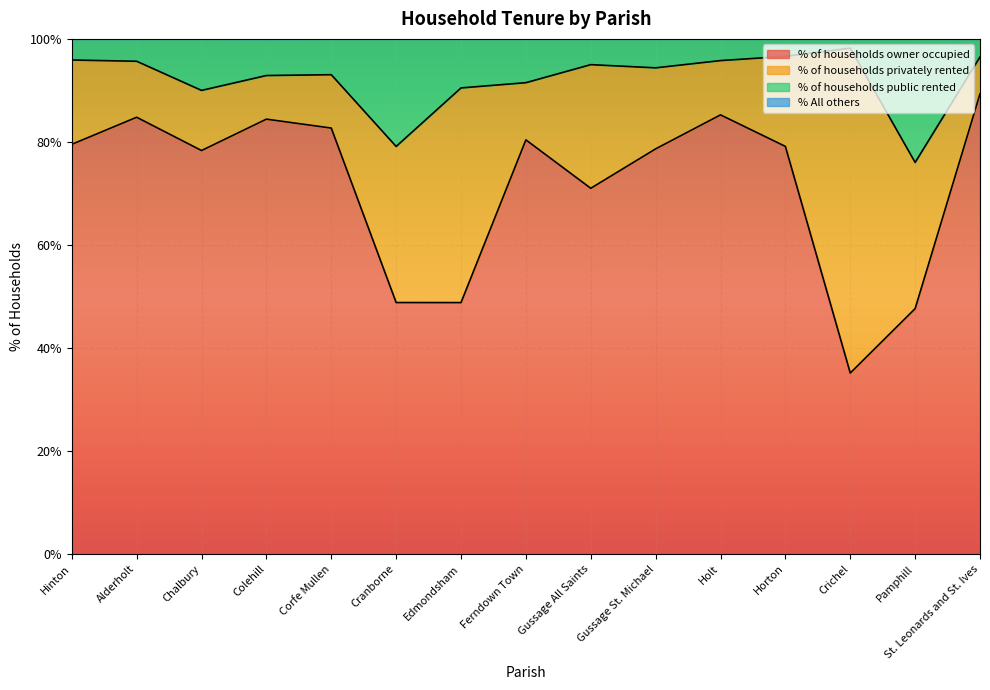

What position from the left is Colehill?

4